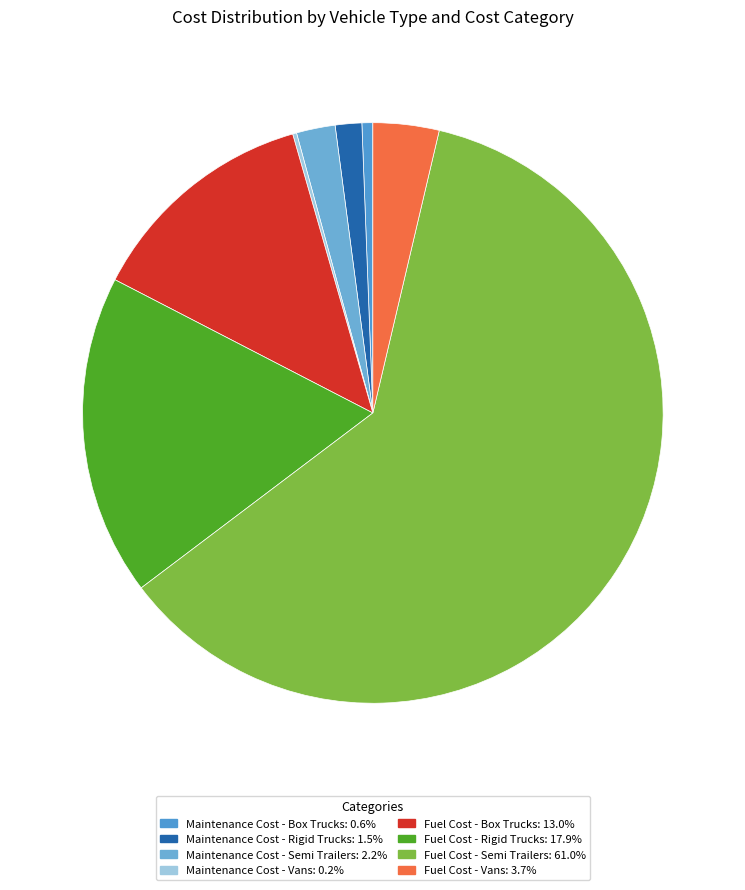

How many slices are in this pie chart?

8